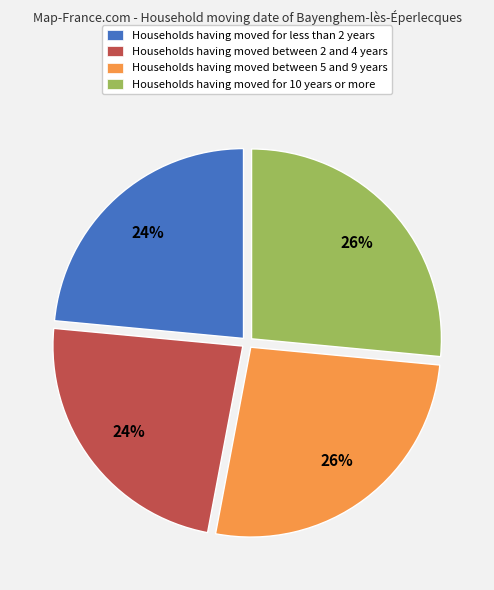

To the nearest percent, what is the average slice percentage?

25%